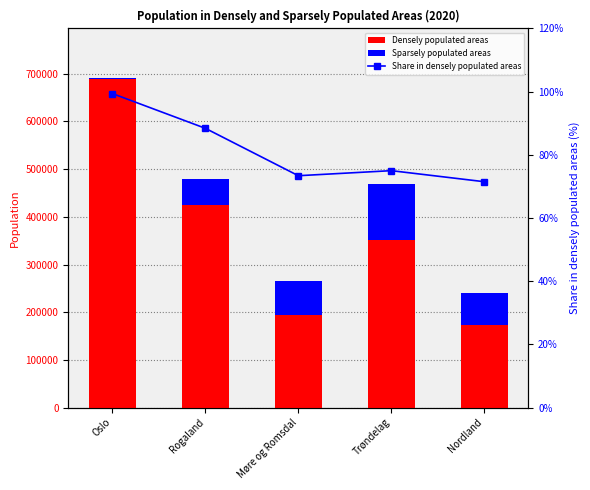

What is the average value of the Sparsely populated areas series?

62185.4